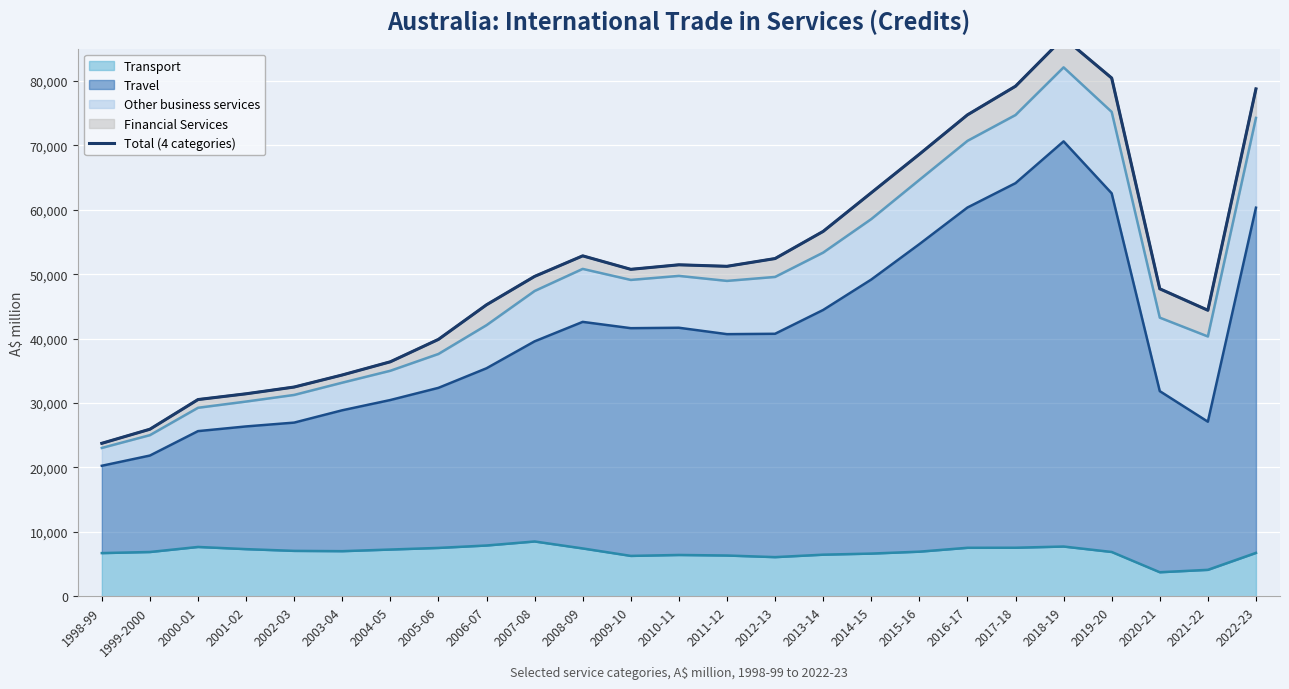

What is the approximate value at 2016-17, to the nearest 50?

74750